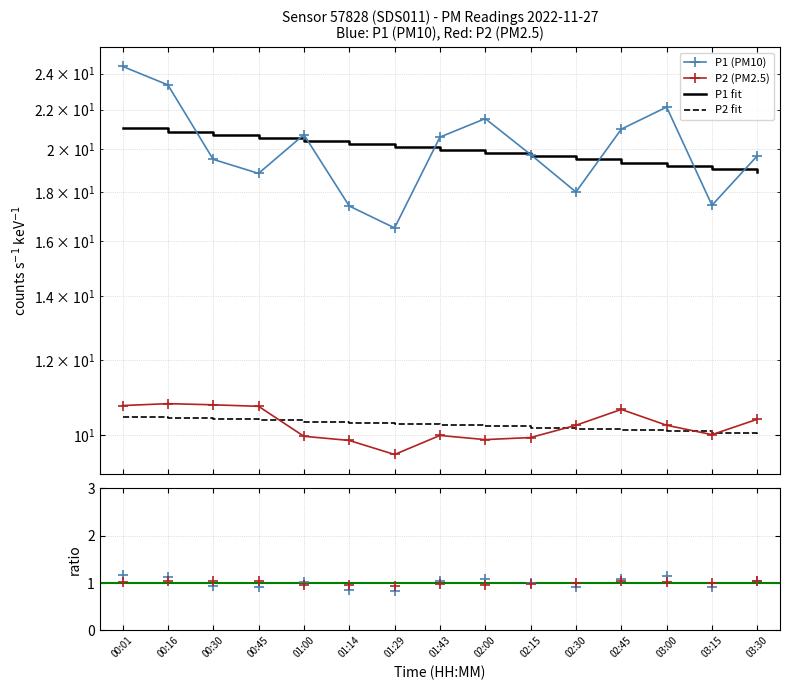

What is the maximum value for P2 ratio?

1.1